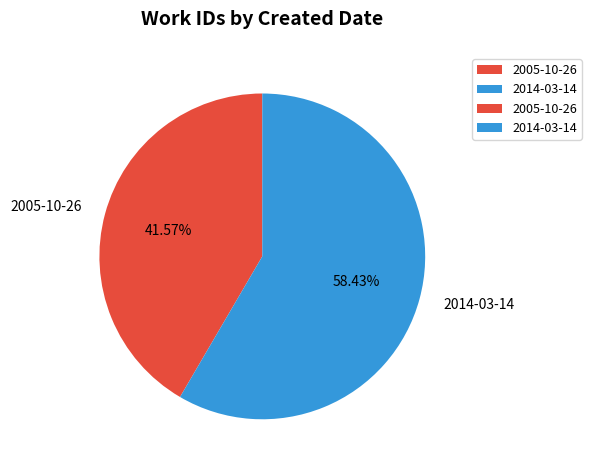

Is it true that 2005-10-26 is 42% of the pie?

True